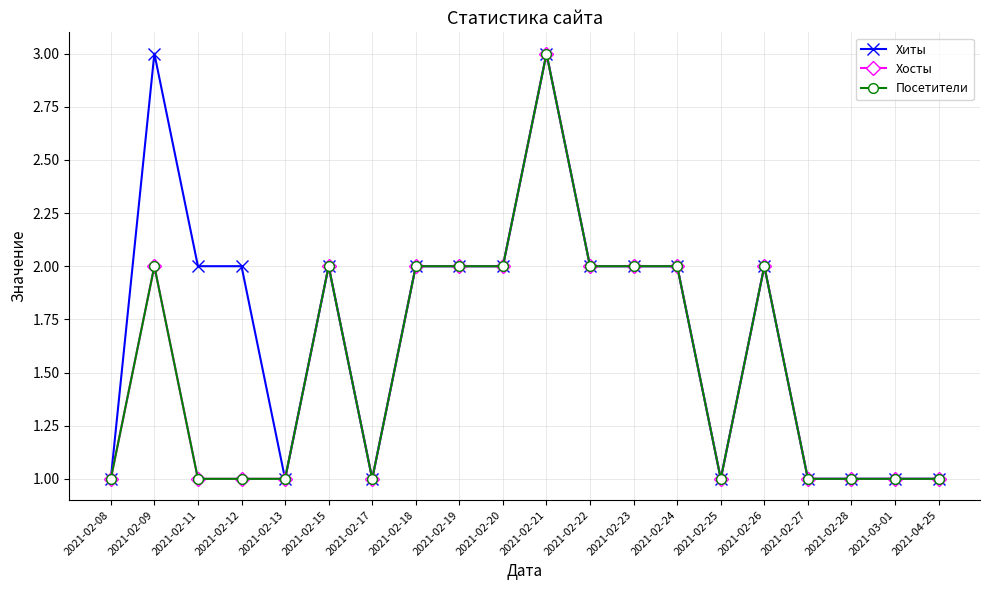

At which category does Хиты reach its first local valley?

2021-02-13